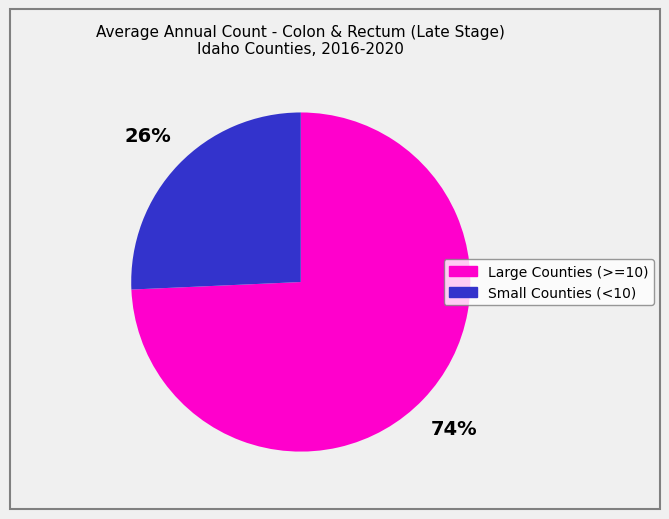

To the nearest percent, what is the average slice percentage?

50%